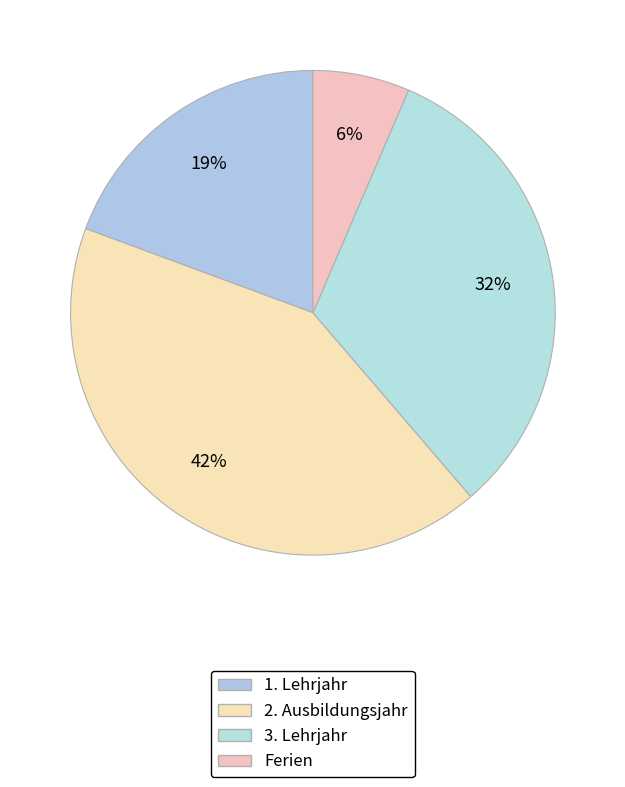

What is the total percentage of 1. Lehrjahr and 3. Lehrjahr?

51.6%